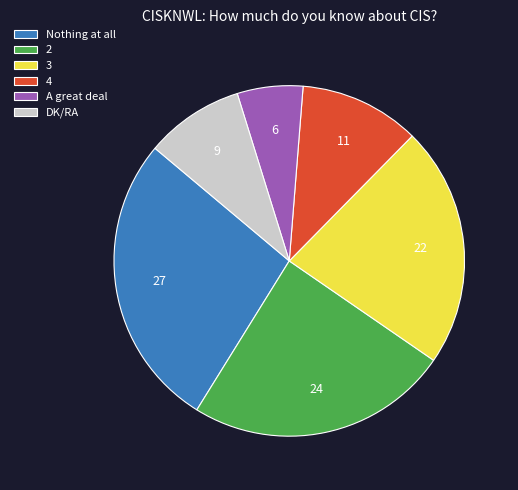

Is the sum of 3 and 2 greater than half?

No